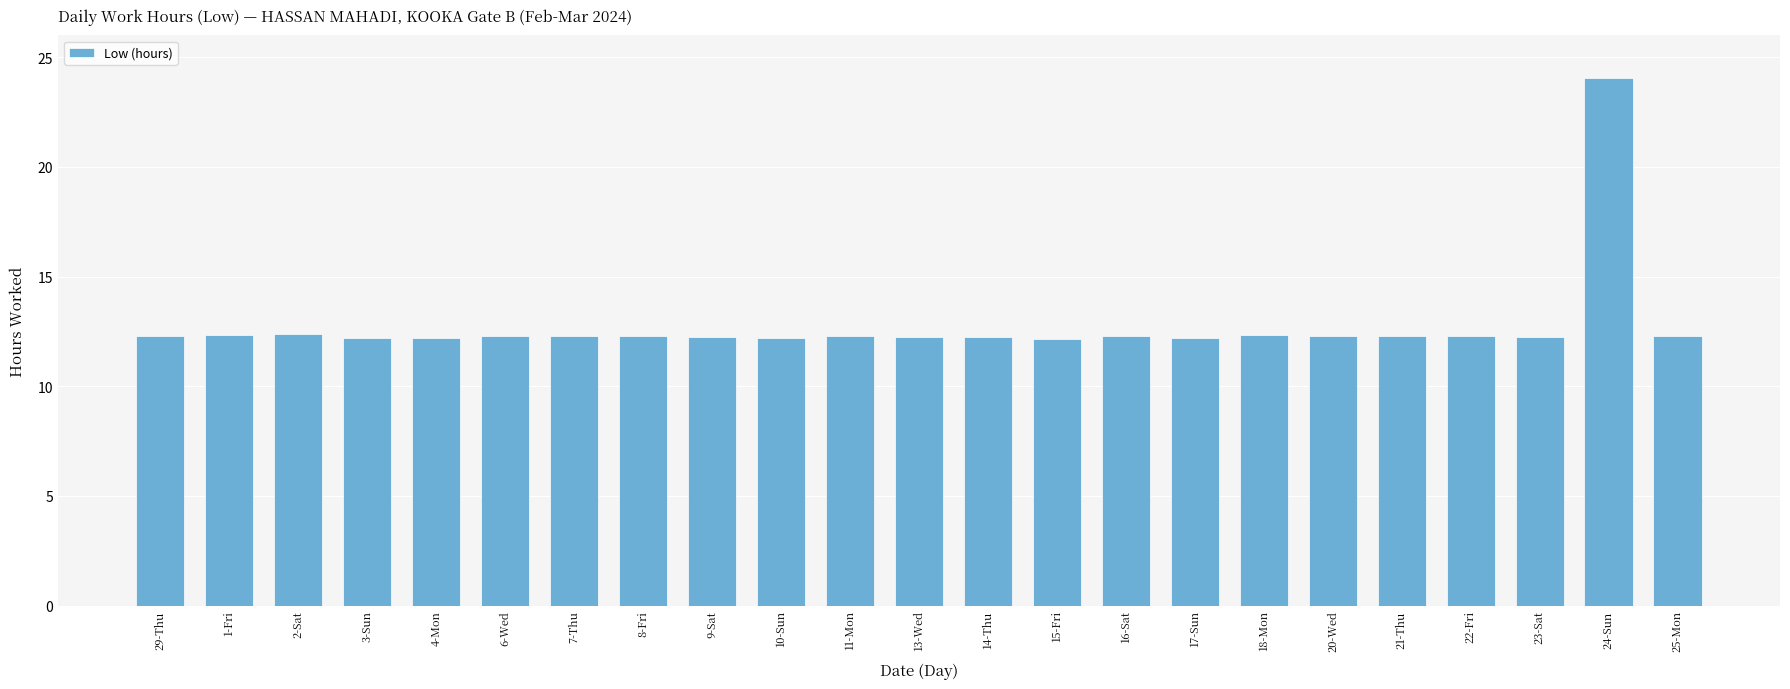

How many bars are there in total?

23